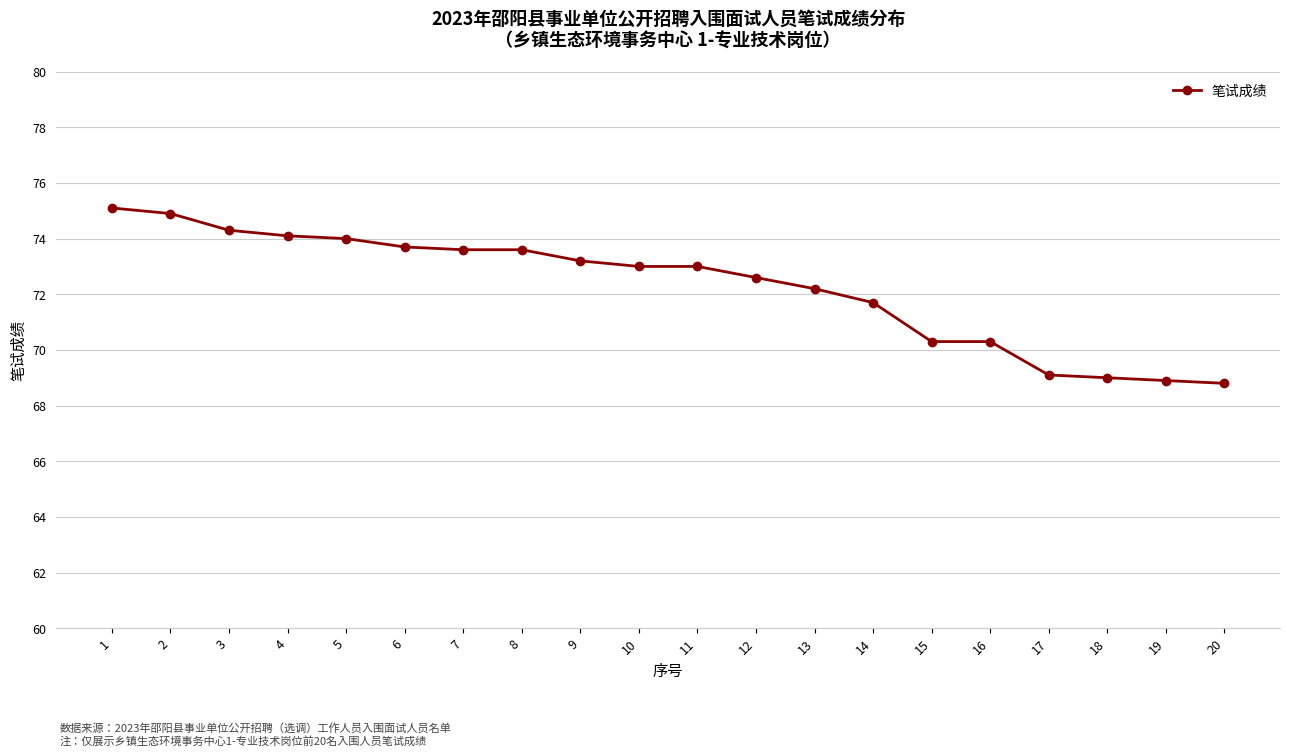

What is the change in value from 1 to 13?

-2.9